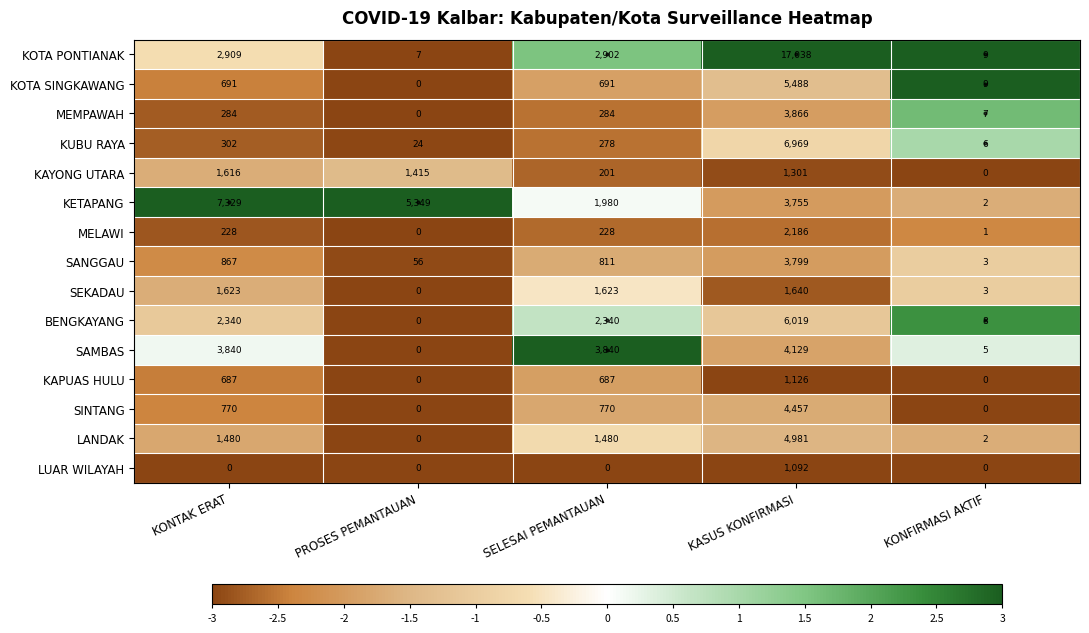

What is the maximum value shown in the chart?

17038